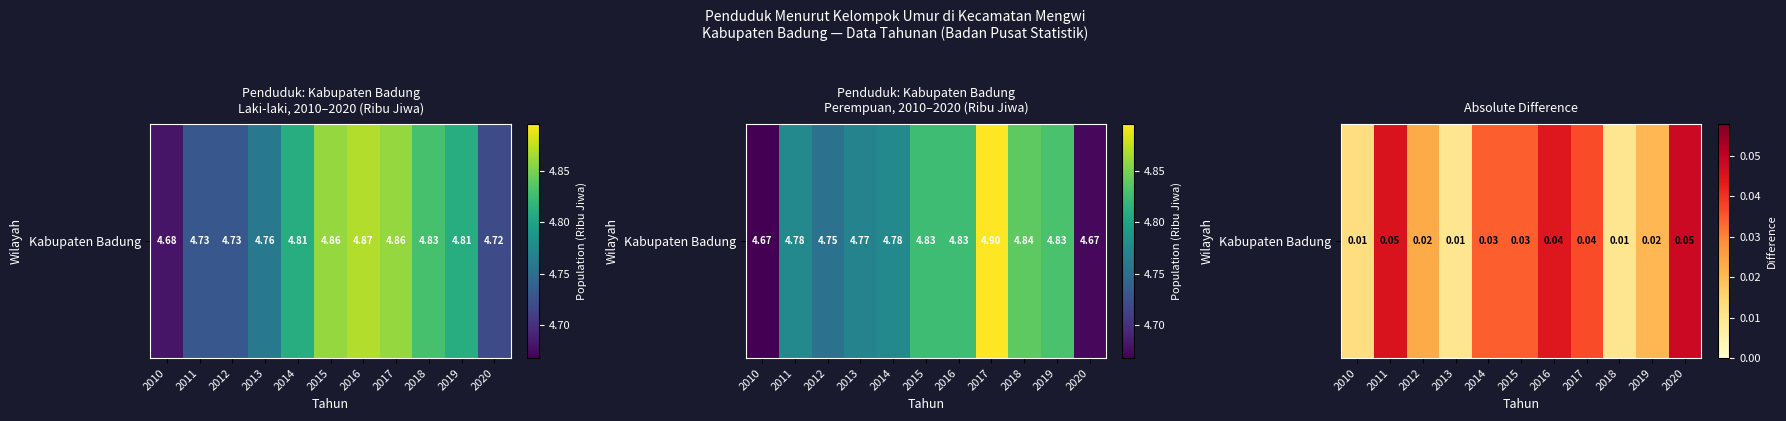

True or false: the data shows 0.0 at 2010.

True